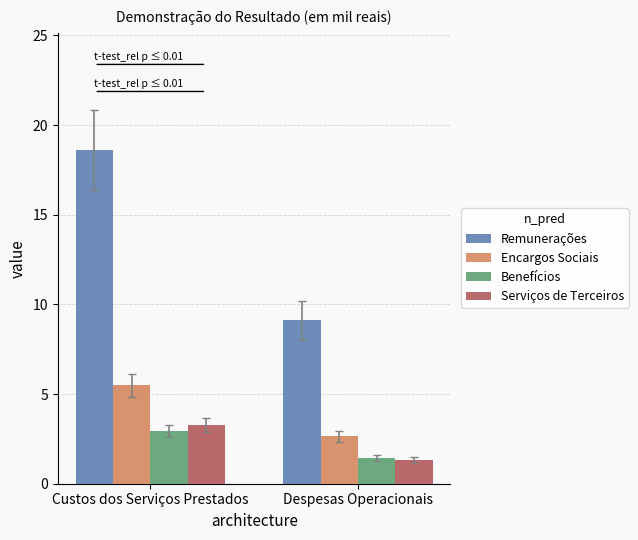

The value of Remunerações at Despesas Operacionais is 9.1. True or false?

True